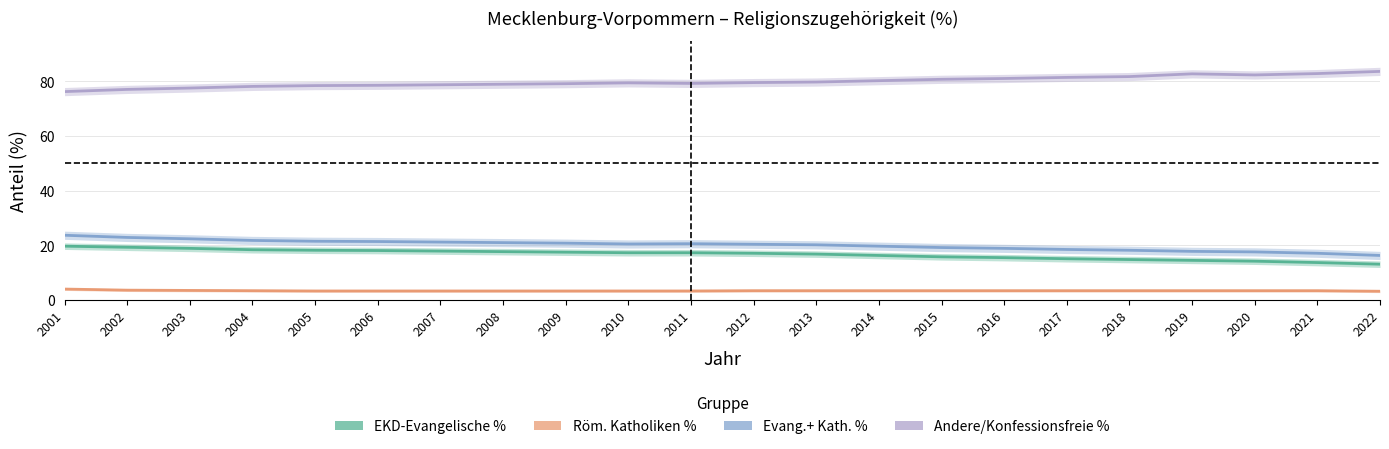

What is the total value across all series at 2018?

118.2